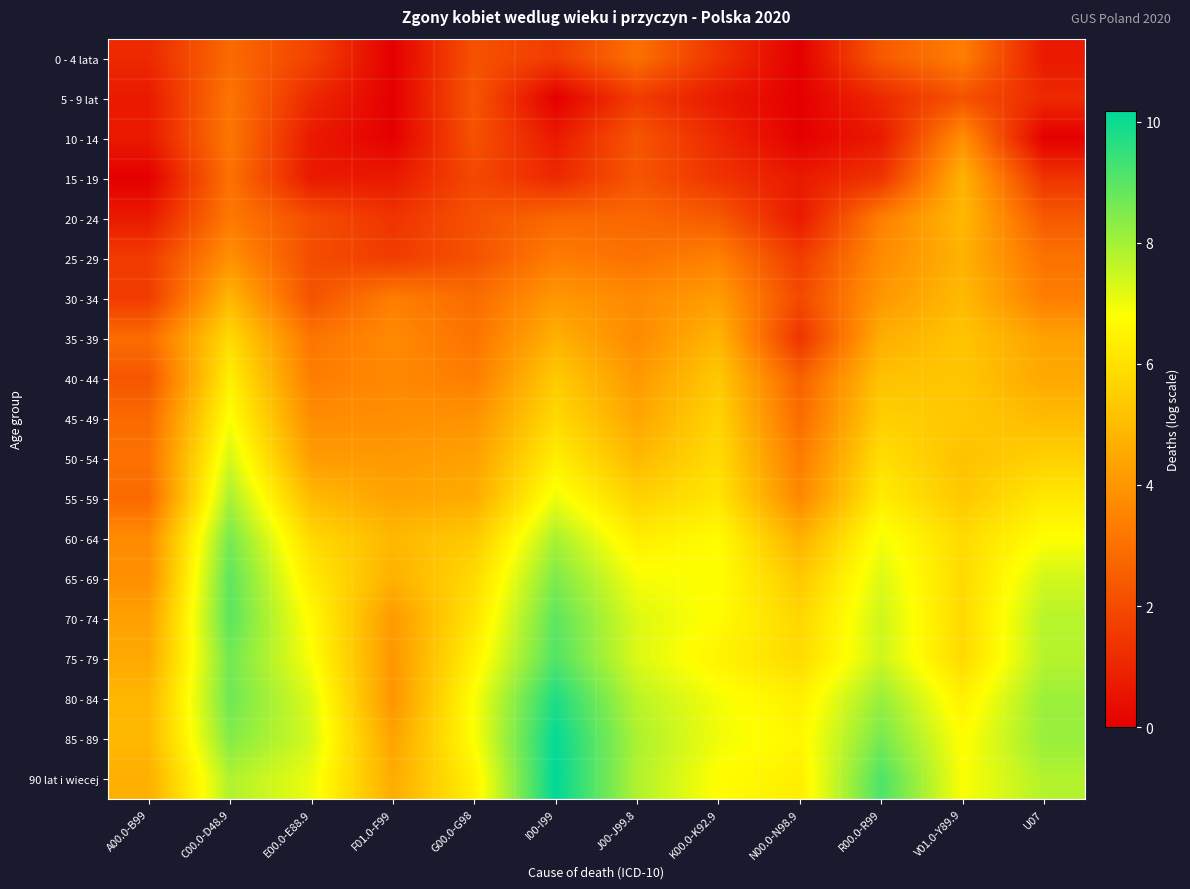

Reading left to right, extract all data points from this chart.

0 - 4 lata: A00.0-B99=1.1	C00.0-D48.9=2.8	E00.0-E88.9=1.8	F01.0-F99=0.0	G00.0-G98=2.2	I00-I99=1.6	J00-J99.8=3.0	K00.0-K92.9=1.4	N00.0-N98.9=0.0	R00.0-R99=2.4	V01.0-Y89.9=3.4	U07=0.7
5 - 9 lat: A00.0-B99=0.7	C00.0-D48.9=3.1	E00.0-E88.9=1.1	F01.0-F99=0.0	G00.0-G98=2.3	I00-I99=0.0	J00-J99.8=1.6	K00.0-K92.9=0.7	N00.0-N98.9=0.0	R00.0-R99=1.1	V01.0-Y89.9=2.2	U07=1.1
10 - 14: A00.0-B99=0.7	C00.0-D48.9=3.2	E00.0-E88.9=0.7	F01.0-F99=0.0	G00.0-G98=2.2	I00-I99=0.7	J00-J99.8=2.3	K00.0-K92.9=1.1	N00.0-N98.9=0.0	R00.0-R99=0.7	V01.0-Y89.9=3.8	U07=0.0
15 - 19: A00.0-B99=0.0	C00.0-D48.9=3.0	E00.0-E88.9=0.7	F01.0-F99=0.7	G00.0-G98=1.9	I00-I99=1.1	J00-J99.8=2.3	K00.0-K92.9=1.4	N00.0-N98.9=0.7	R00.0-R99=1.4	V01.0-Y89.9=4.8	U07=1.4
20 - 24: A00.0-B99=0.7	C00.0-D48.9=3.3	E00.0-E88.9=2.1	F01.0-F99=1.4	G00.0-G98=2.2	I00-I99=2.8	J00-J99.8=2.8	K00.0-K92.9=2.4	N00.0-N98.9=0.7	R00.0-R99=3.4	V01.0-Y89.9=4.9	U07=2.4
25 - 29: A00.0-B99=1.6	C00.0-D48.9=3.9	E00.0-E88.9=2.1	F01.0-F99=1.6	G00.0-G98=2.2	I00-I99=3.3	J00-J99.8=3.0	K00.0-K92.9=3.5	N00.0-N98.9=1.6	R00.0-R99=3.7	V01.0-Y89.9=4.7	U07=3.0
30 - 34: A00.0-B99=1.6	C00.0-D48.9=4.9	E00.0-E88.9=2.2	F01.0-F99=3.4	G00.0-G98=2.9	I00-I99=4.0	J00-J99.8=3.7	K00.0-K92.9=4.2	N00.0-N98.9=1.9	R00.0-R99=4.1	V01.0-Y89.9=5.0	U07=3.4
35 - 39: A00.0-B99=2.9	C00.0-D48.9=5.8	E00.0-E88.9=3.1	F01.0-F99=3.7	G00.0-G98=3.1	I00-I99=4.7	J00-J99.8=3.7	K00.0-K92.9=4.9	N00.0-N98.9=1.4	R00.0-R99=4.6	V01.0-Y89.9=5.3	U07=4.3
40 - 44: A00.0-B99=2.3	C00.0-D48.9=6.4	E00.0-E88.9=3.4	F01.0-F99=3.6	G00.0-G98=3.4	I00-I99=5.4	J00-J99.8=4.1	K00.0-K92.9=5.3	N00.0-N98.9=2.6	R00.0-R99=5.2	V01.0-Y89.9=5.3	U07=4.5
45 - 49: A00.0-B99=2.8	C00.0-D48.9=6.8	E00.0-E88.9=3.8	F01.0-F99=3.8	G00.0-G98=3.9	I00-I99=5.8	J00-J99.8=4.4	K00.0-K92.9=5.6	N00.0-N98.9=2.9	R00.0-R99=5.5	V01.0-Y89.9=5.3	U07=5.0
50 - 54: A00.0-B99=3.0	C00.0-D48.9=7.4	E00.0-E88.9=4.2	F01.0-F99=4.1	G00.0-G98=4.3	I00-I99=6.3	J00-J99.8=4.9	K00.0-K92.9=5.9	N00.0-N98.9=3.3	R00.0-R99=5.9	V01.0-Y89.9=5.2	U07=5.6
55 - 59: A00.0-B99=2.8	C00.0-D48.9=7.9	E00.0-E88.9=5.0	F01.0-F99=4.4	G00.0-G98=4.6	I00-I99=7.0	J00-J99.8=5.6	K00.0-K92.9=6.2	N00.0-N98.9=3.6	R00.0-R99=6.3	V01.0-Y89.9=5.4	U07=6.2
60 - 64: A00.0-B99=3.7	C00.0-D48.9=8.6	E00.0-E88.9=5.8	F01.0-F99=4.9	G00.0-G98=5.4	I00-I99=7.9	J00-J99.8=6.3	K00.0-K92.9=6.7	N00.0-N98.9=4.7	R00.0-R99=6.9	V01.0-Y89.9=5.8	U07=6.8
65 - 69: A00.0-B99=3.8	C00.0-D48.9=8.9	E00.0-E88.9=6.3	F01.0-F99=4.7	G00.0-G98=5.8	I00-I99=8.5	J00-J99.8=6.9	K00.0-K92.9=6.8	N00.0-N98.9=5.3	R00.0-R99=7.3	V01.0-Y89.9=5.8	U07=7.4
70 - 74: A00.0-B99=4.3	C00.0-D48.9=9.0	E00.0-E88.9=6.7	F01.0-F99=4.1	G00.0-G98=6.1	I00-I99=8.9	J00-J99.8=7.2	K00.0-K92.9=6.7	N00.0-N98.9=5.7	R00.0-R99=7.4	V01.0-Y89.9=5.8	U07=7.7
75 - 79: A00.0-B99=4.5	C00.0-D48.9=8.7	E00.0-E88.9=6.8	F01.0-F99=4.0	G00.0-G98=6.4	I00-I99=9.1	J00-J99.8=7.3	K00.0-K92.9=6.5	N00.0-N98.9=5.8	R00.0-R99=7.5	V01.0-Y89.9=5.8	U07=7.8
80 - 84: A00.0-B99=4.9	C00.0-D48.9=8.7	E00.0-E88.9=7.2	F01.0-F99=4.0	G00.0-G98=6.8	I00-I99=9.8	J00-J99.8=7.7	K00.0-K92.9=6.9	N00.0-N98.9=6.4	R00.0-R99=8.2	V01.0-Y89.9=6.4	U07=8.1
85 - 89: A00.0-B99=4.9	C00.0-D48.9=8.4	E00.0-E88.9=7.3	F01.0-F99=4.3	G00.0-G98=6.8	I00-I99=10.1	J00-J99.8=7.9	K00.0-K92.9=7.0	N00.0-N98.9=6.6	R00.0-R99=8.6	V01.0-Y89.9=6.7	U07=8.1
90 lat i wiecej: A00.0-B99=4.7	C00.0-D48.9=7.8	E00.0-E88.9=7.0	F01.0-F99=4.6	G00.0-G98=6.4	I00-I99=10.2	J00-J99.8=7.8	K00.0-K92.9=6.7	N00.0-N98.9=6.4	R00.0-R99=9.1	V01.0-Y89.9=6.8	U07=7.8